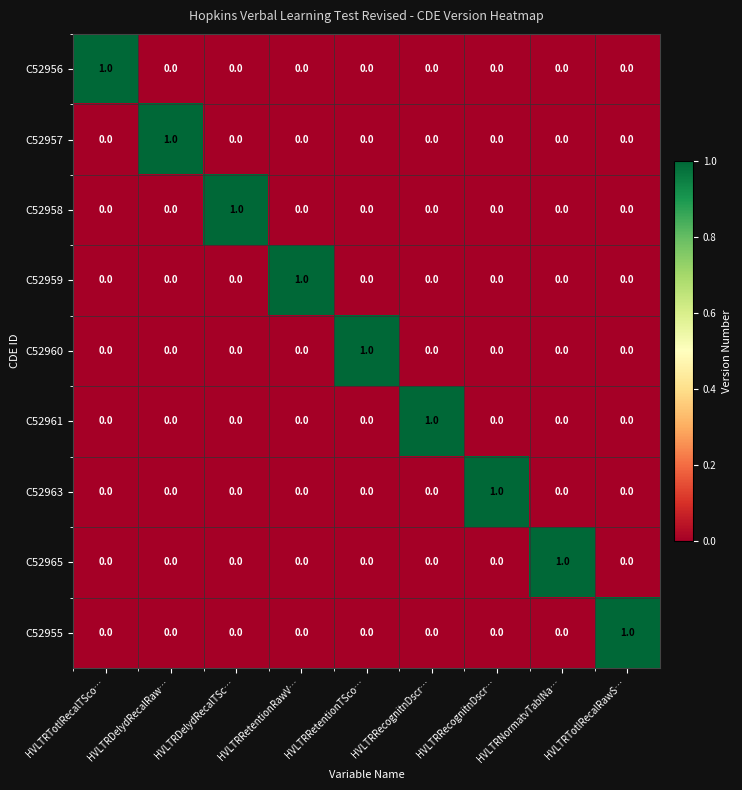

Reading left to right, list all the values displayed in this chart.

C52956: HVLTRTotlRecalTSco…=1	HVLTRDelydRecalRaw…=0	HVLTRDelydRecalTSc…=0	HVLTRRetentionRawV…=0	HVLTRRetentionTSco…=0	HVLTRRecognitnDscr…=0	HVLTRRecognitnDscr…=0	HVLTRNormatvTablNa…=0	HVLTRTotlRecalRawS…=0
C52957: HVLTRTotlRecalTSco…=0	HVLTRDelydRecalRaw…=1	HVLTRDelydRecalTSc…=0	HVLTRRetentionRawV…=0	HVLTRRetentionTSco…=0	HVLTRRecognitnDscr…=0	HVLTRRecognitnDscr…=0	HVLTRNormatvTablNa…=0	HVLTRTotlRecalRawS…=0
C52958: HVLTRTotlRecalTSco…=0	HVLTRDelydRecalRaw…=0	HVLTRDelydRecalTSc…=1	HVLTRRetentionRawV…=0	HVLTRRetentionTSco…=0	HVLTRRecognitnDscr…=0	HVLTRRecognitnDscr…=0	HVLTRNormatvTablNa…=0	HVLTRTotlRecalRawS…=0
C52959: HVLTRTotlRecalTSco…=0	HVLTRDelydRecalRaw…=0	HVLTRDelydRecalTSc…=0	HVLTRRetentionRawV…=1	HVLTRRetentionTSco…=0	HVLTRRecognitnDscr…=0	HVLTRRecognitnDscr…=0	HVLTRNormatvTablNa…=0	HVLTRTotlRecalRawS…=0
C52960: HVLTRTotlRecalTSco…=0	HVLTRDelydRecalRaw…=0	HVLTRDelydRecalTSc…=0	HVLTRRetentionRawV…=0	HVLTRRetentionTSco…=1	HVLTRRecognitnDscr…=0	HVLTRRecognitnDscr…=0	HVLTRNormatvTablNa…=0	HVLTRTotlRecalRawS…=0
C52961: HVLTRTotlRecalTSco…=0	HVLTRDelydRecalRaw…=0	HVLTRDelydRecalTSc…=0	HVLTRRetentionRawV…=0	HVLTRRetentionTSco…=0	HVLTRRecognitnDscr…=1	HVLTRRecognitnDscr…=0	HVLTRNormatvTablNa…=0	HVLTRTotlRecalRawS…=0
C52963: HVLTRTotlRecalTSco…=0	HVLTRDelydRecalRaw…=0	HVLTRDelydRecalTSc…=0	HVLTRRetentionRawV…=0	HVLTRRetentionTSco…=0	HVLTRRecognitnDscr…=0	HVLTRRecognitnDscr…=1	HVLTRNormatvTablNa…=0	HVLTRTotlRecalRawS…=0
C52965: HVLTRTotlRecalTSco…=0	HVLTRDelydRecalRaw…=0	HVLTRDelydRecalTSc…=0	HVLTRRetentionRawV…=0	HVLTRRetentionTSco…=0	HVLTRRecognitnDscr…=0	HVLTRRecognitnDscr…=0	HVLTRNormatvTablNa…=1	HVLTRTotlRecalRawS…=0
C52955: HVLTRTotlRecalTSco…=0	HVLTRDelydRecalRaw…=0	HVLTRDelydRecalTSc…=0	HVLTRRetentionRawV…=0	HVLTRRetentionTSco…=0	HVLTRRecognitnDscr…=0	HVLTRRecognitnDscr…=0	HVLTRNormatvTablNa…=0	HVLTRTotlRecalRawS…=1